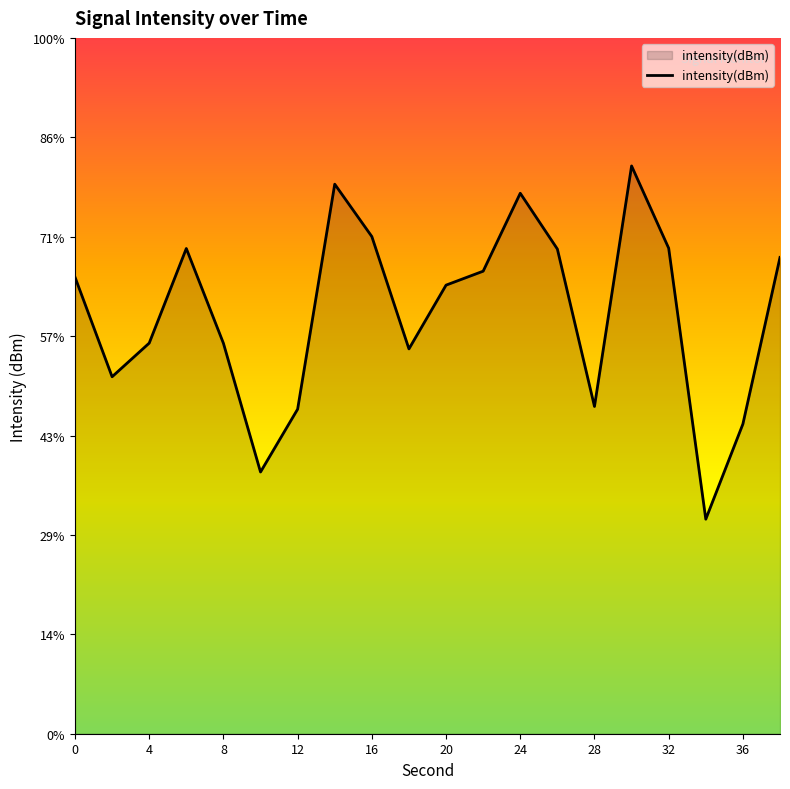

At which category does the data reach its first local peak?

6